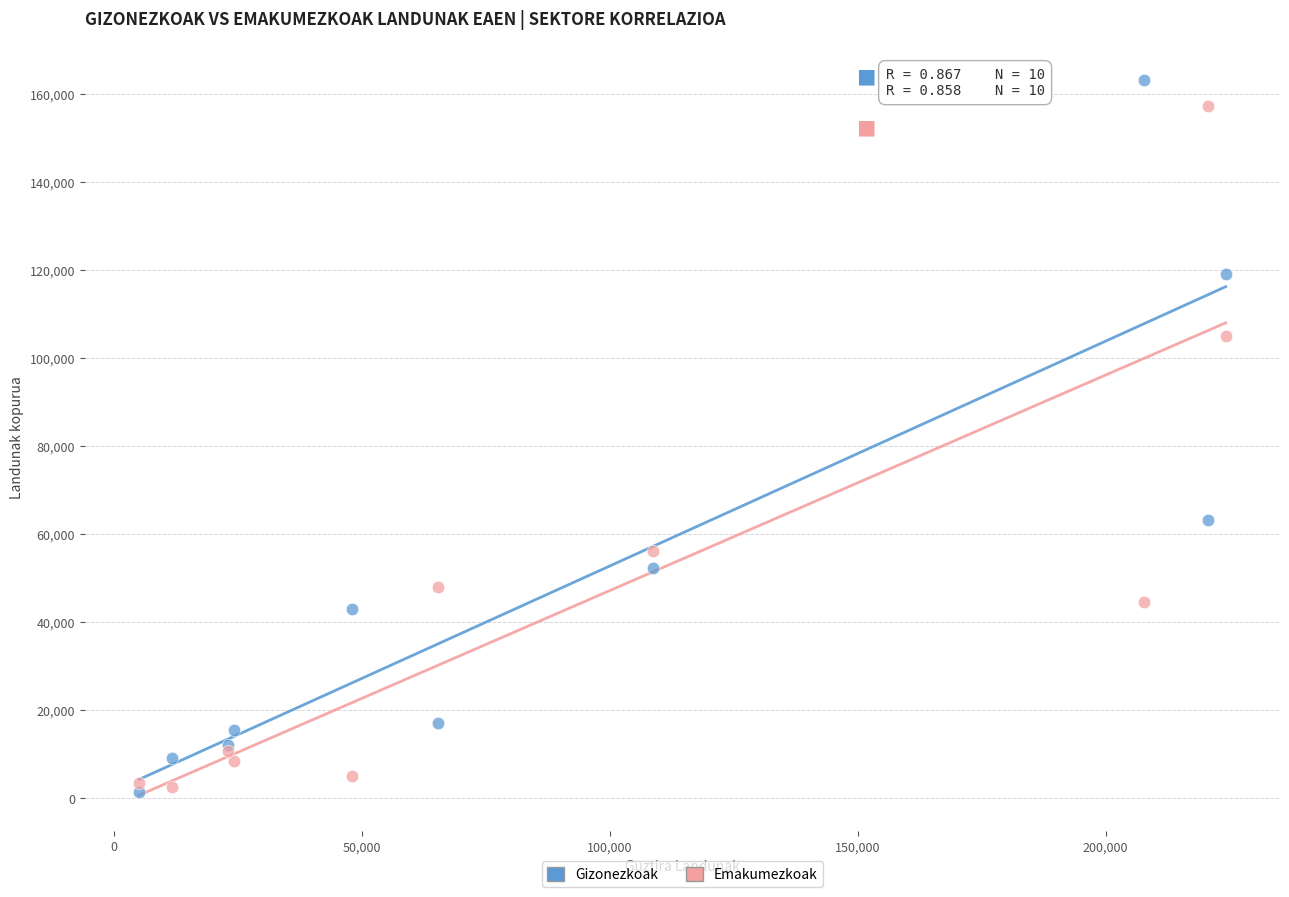

What is the X range (max minus min) for the scatter plot?

219200